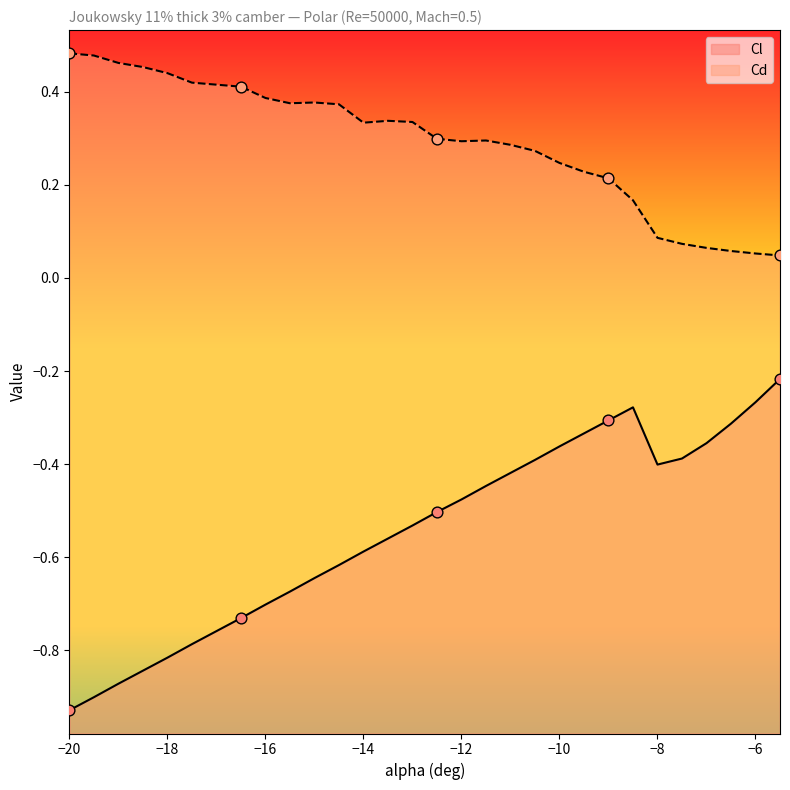

Which series reaches the maximum Y coordinate?

Cd